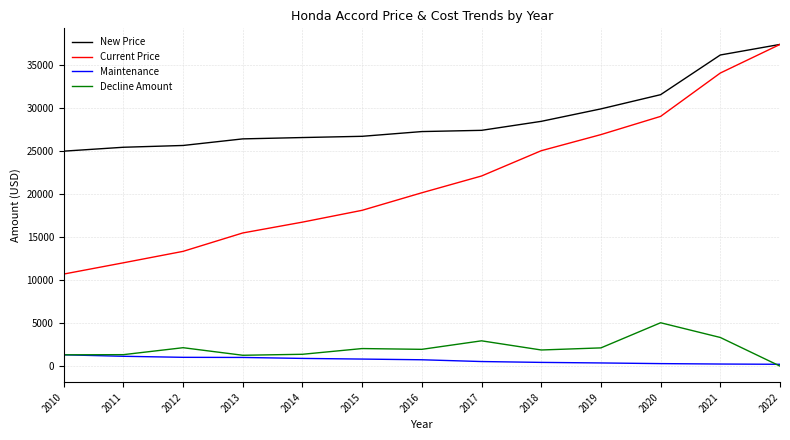

How many lines are shown in the chart?

4